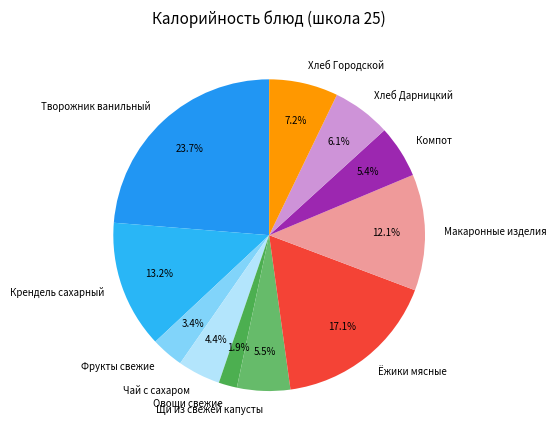

What is the smallest slice in the pie chart?

Овощи свежие